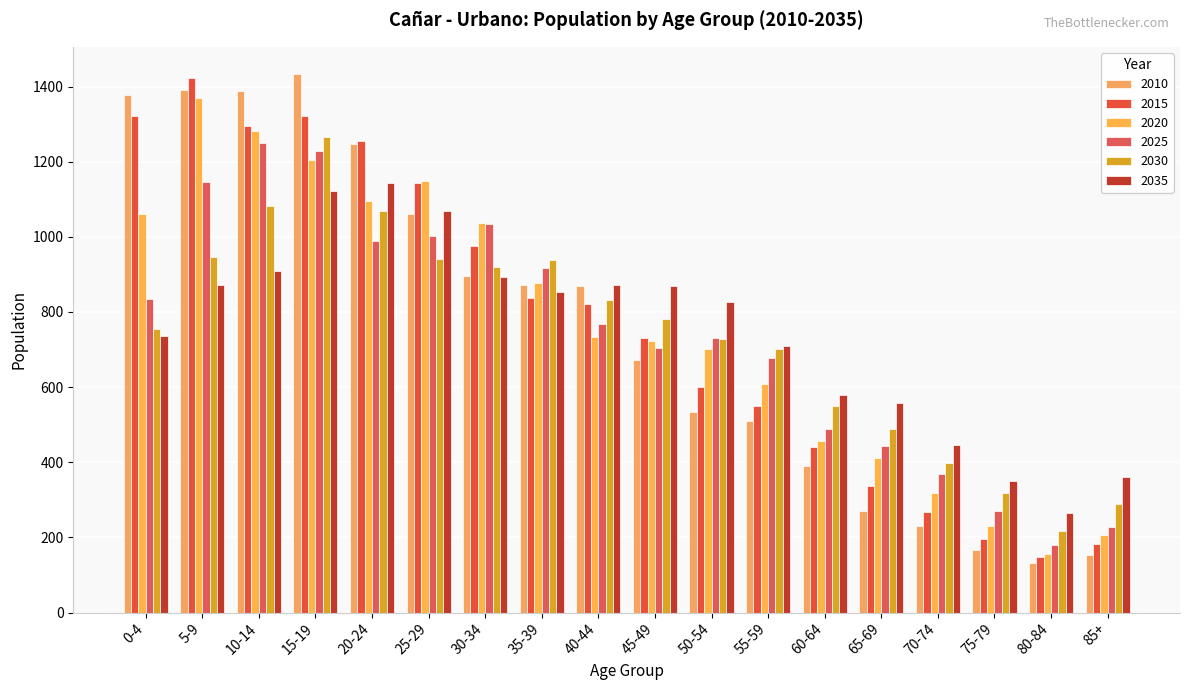

At which category is the sum across all series the highest?

15-19